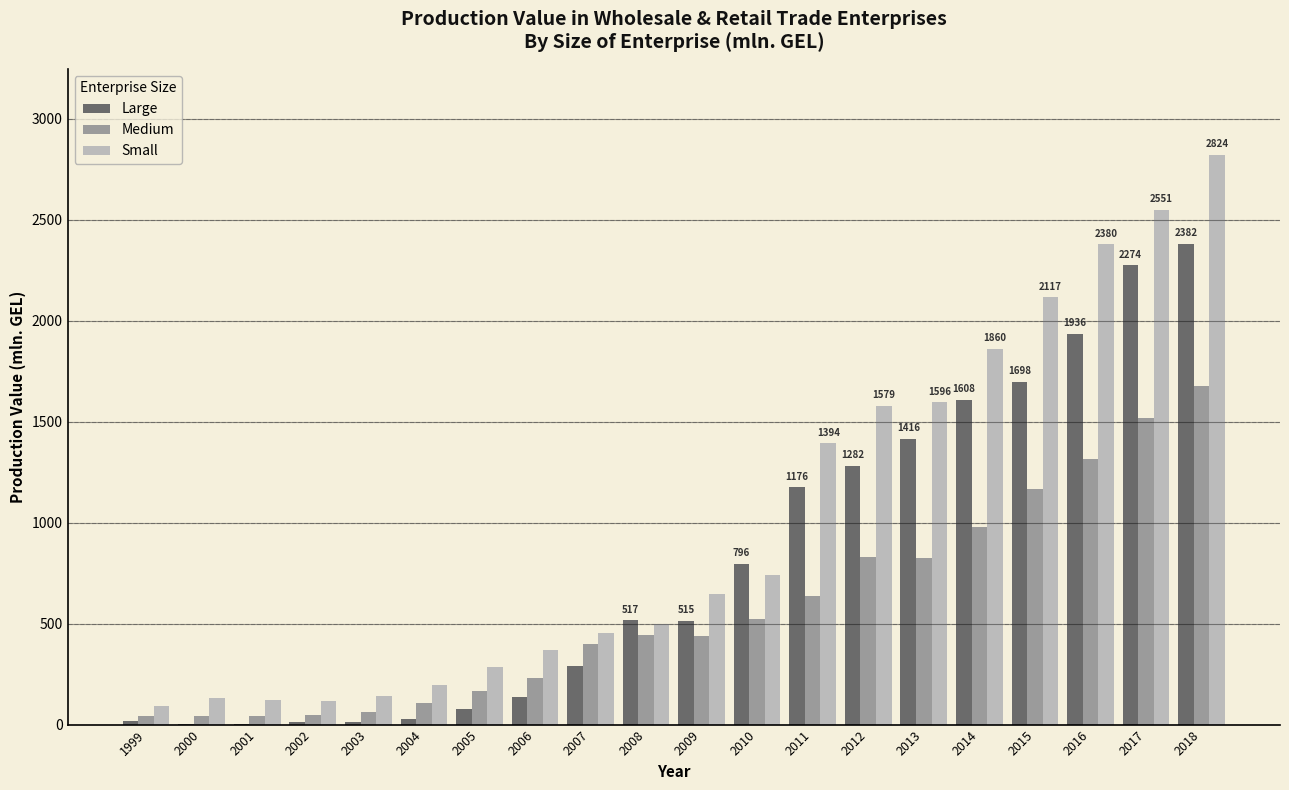

What is the sum of the Small values at 2010 and 2004?

938.6